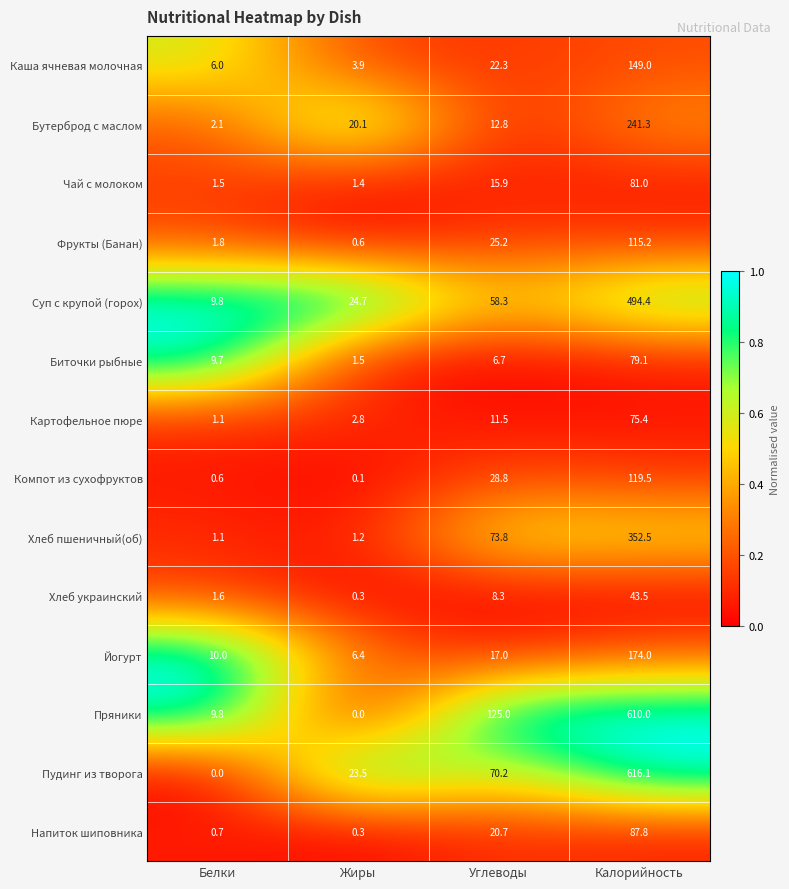

What is the sum of all Пудинг из творога values?

709.8